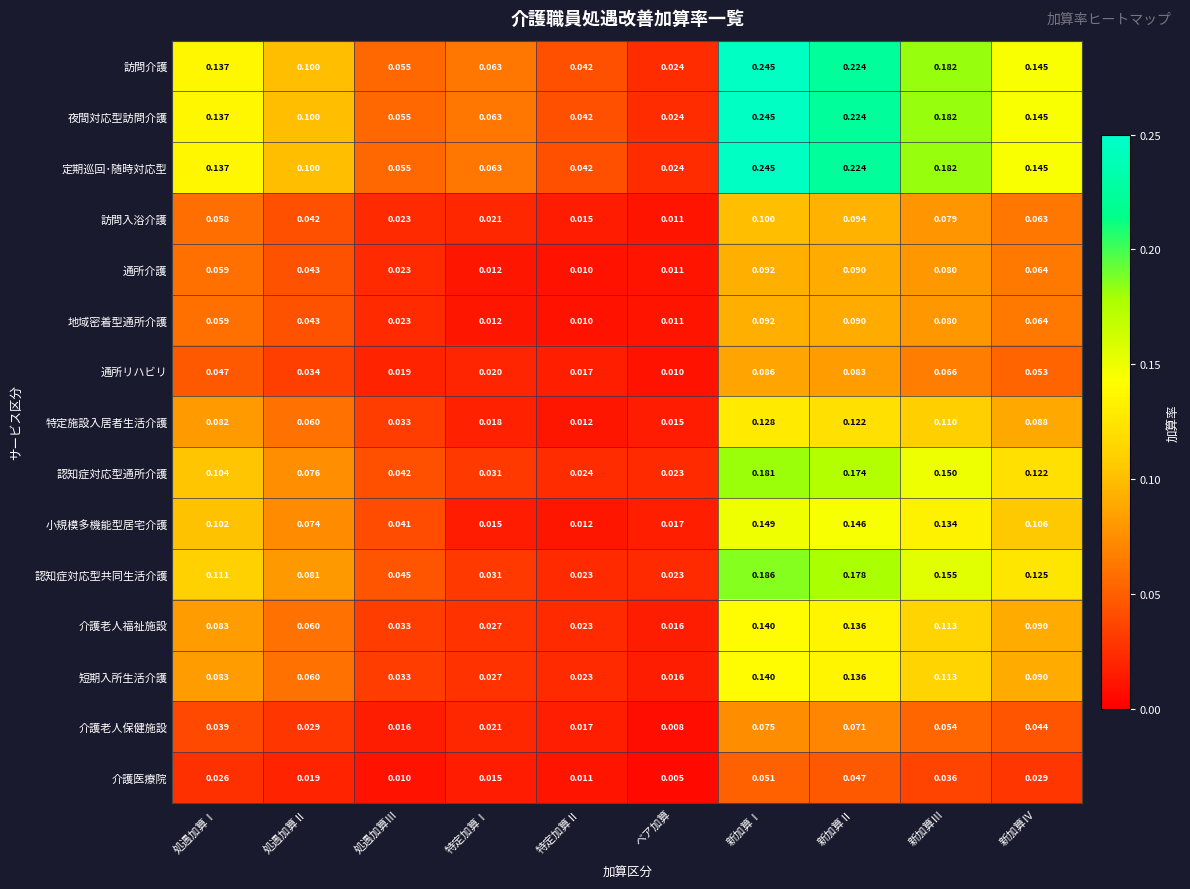

Between 処遇加算Ⅲ and 特定加算Ⅱ, which series saw the biggest shift?

小規模多機能型居宅介護